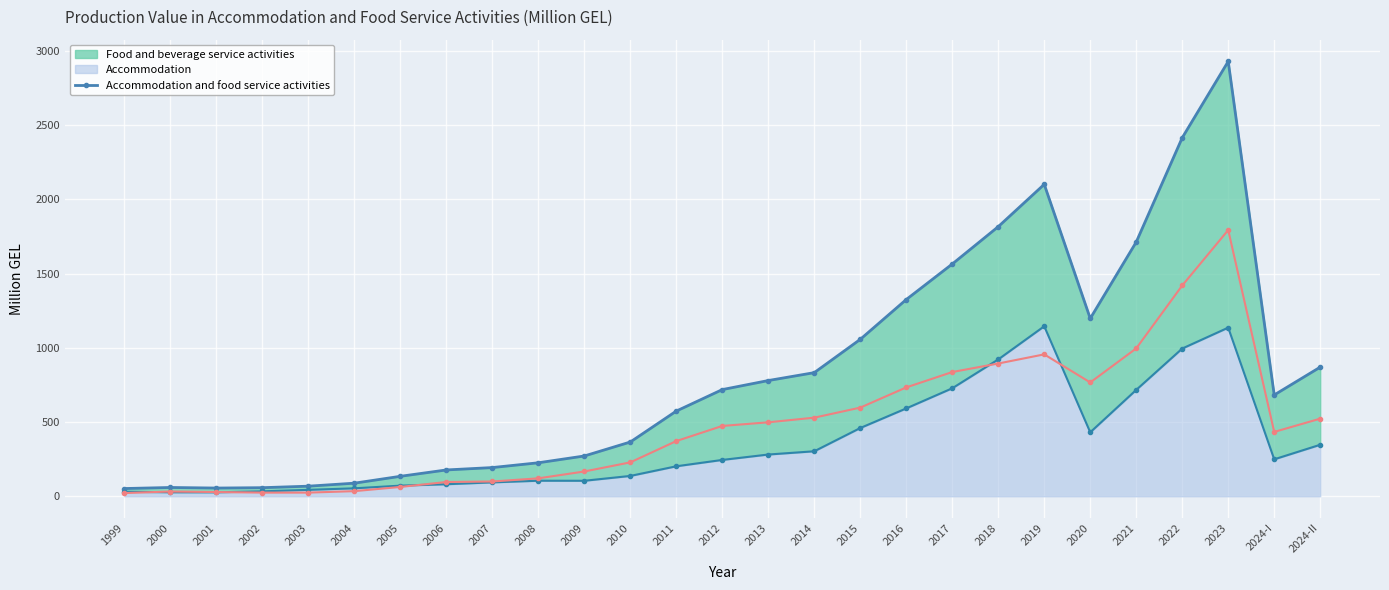

Reading left to right, extract all data points from this chart.

52.2	59.3	55.5	58.0	68.1	88.3	134.6	177.4	193.5	225.7	271.5	365.6	574.0	718.7	779.6	832.8	1057.1	1325.3	1564.5	1816.1	2101.1	1197.6	1712.6	2414.9	2929.1	682.5	869.9